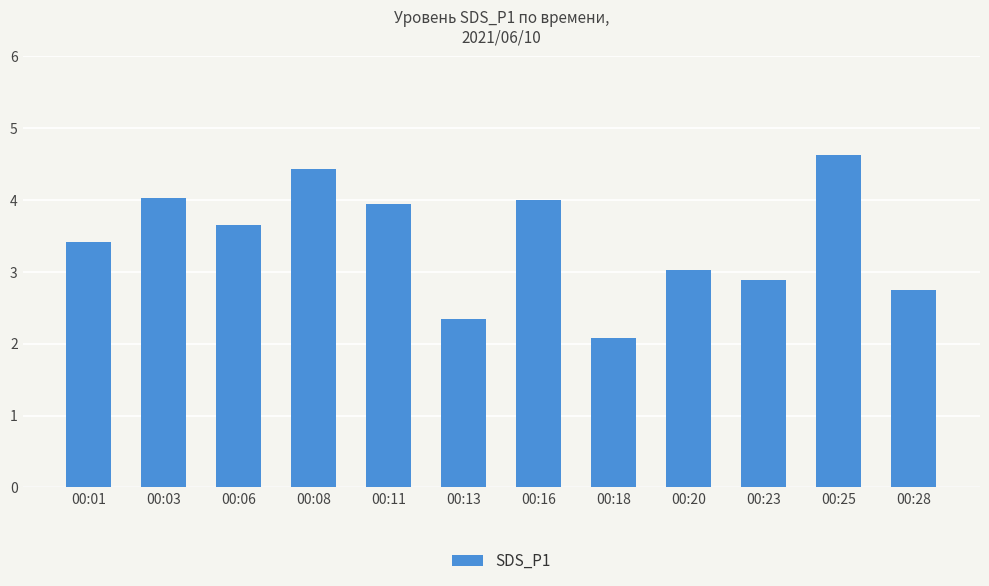

True or false: the data shows 2.1 at 00:18.

True